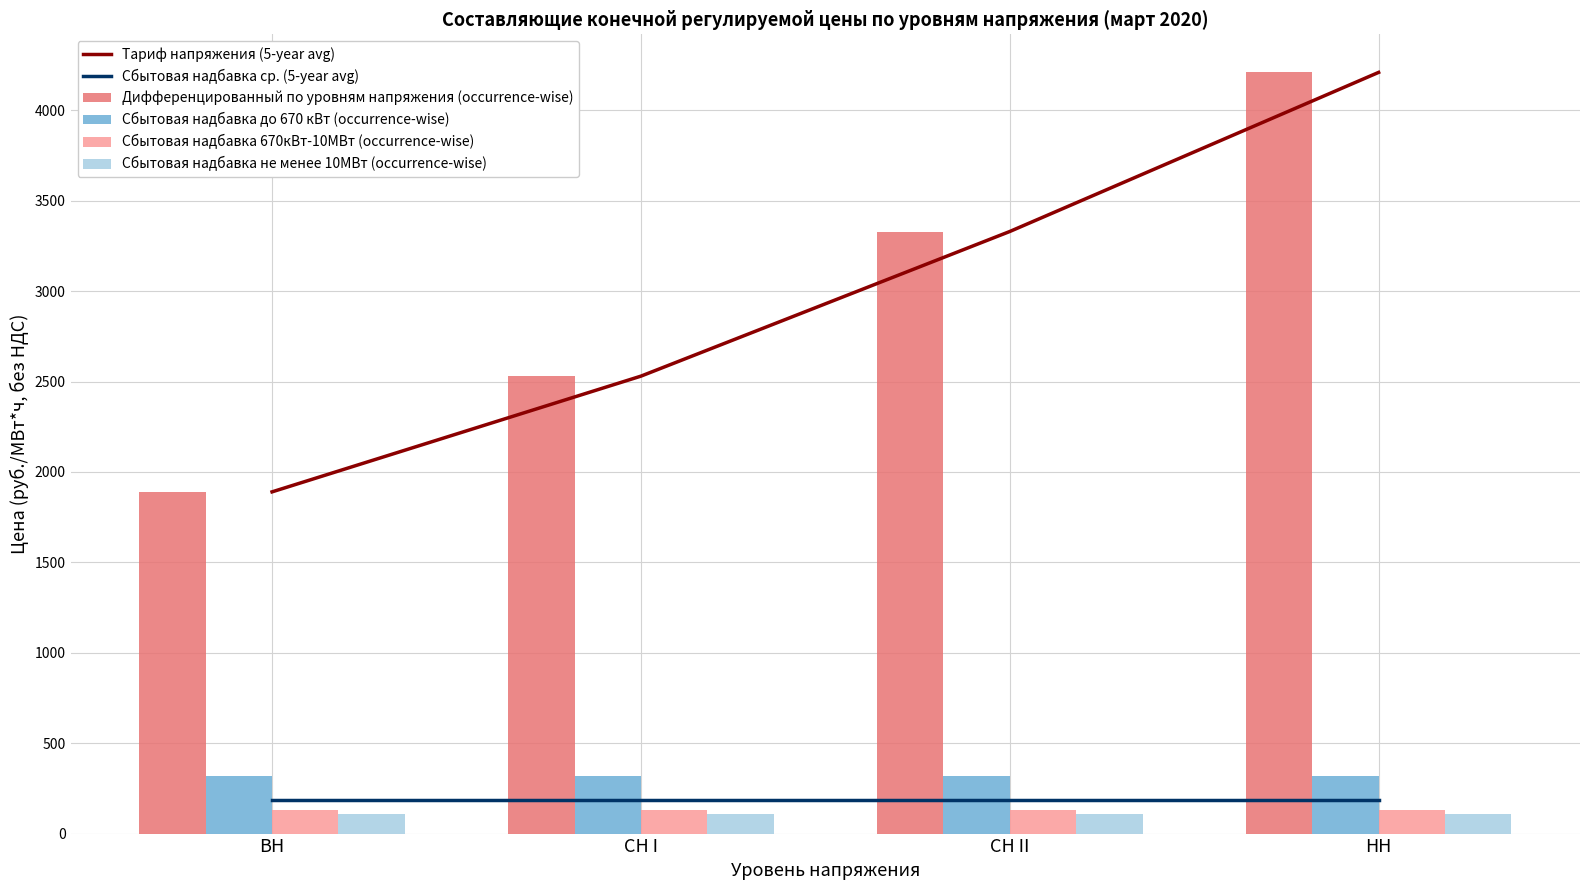

Which series has the largest total across all categories?

Тариф напряжения (5-year avg)